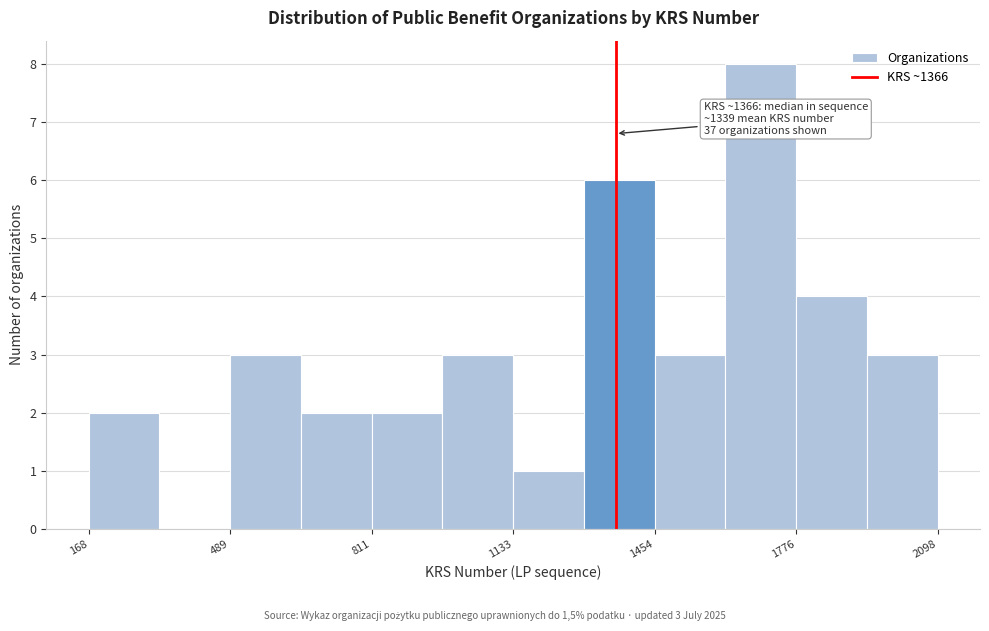

Around what value on the x-axis is the tallest bar? Give the approximate position of its centre, as read against the axis.

1700